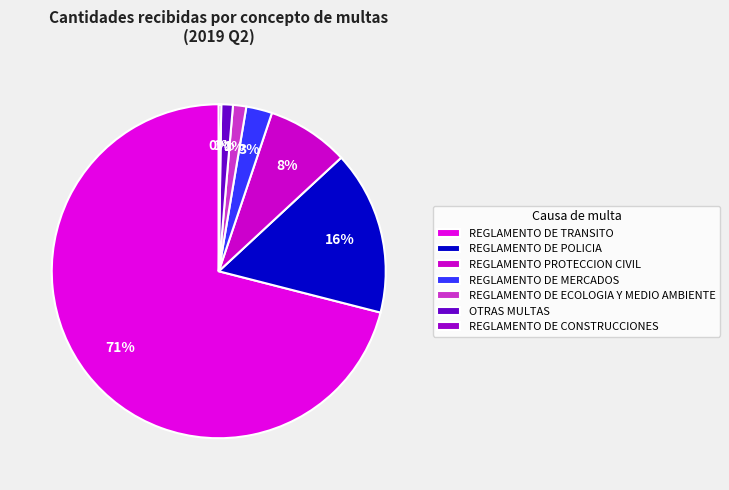

To the nearest percent, what portion does REGLAMENTO DE TRANSITO represent?

71%